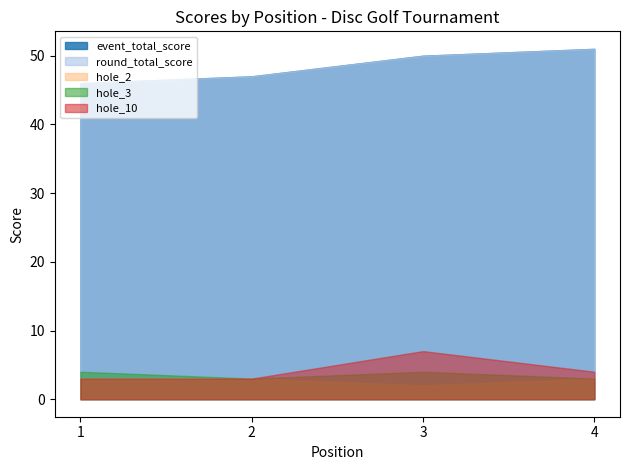

What is the maximum value for event_total_score?

51